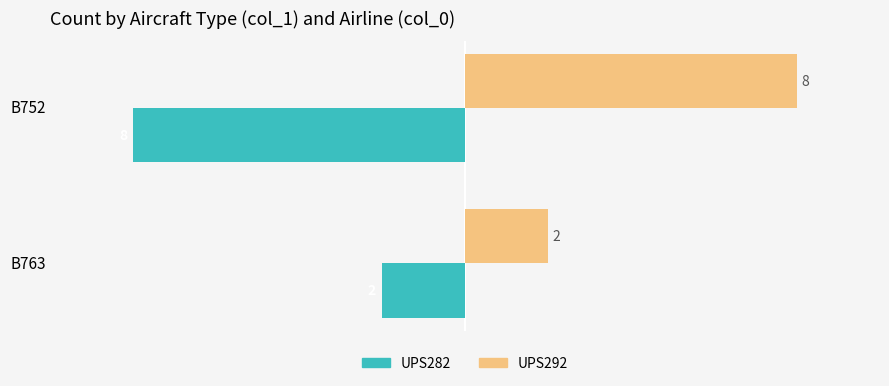

What is the difference between the highest and lowest values at B763?

4